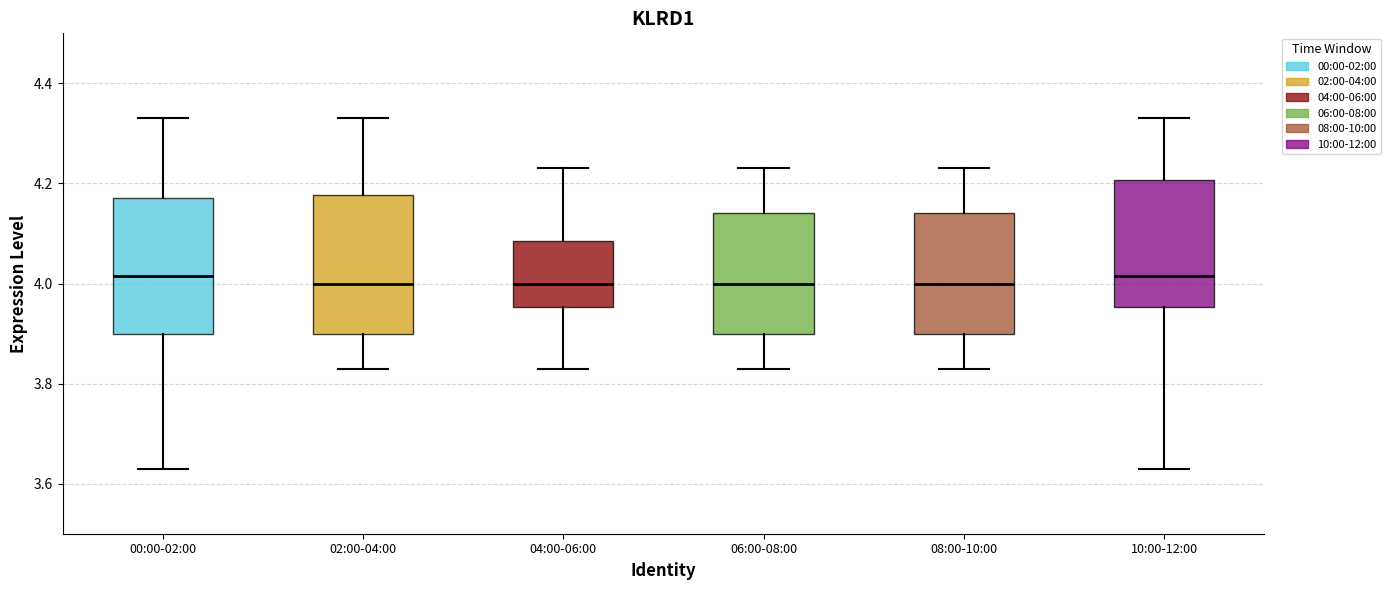

Where is the upper edge of the box for 06:00-08:00 on the y-axis? The values are not printed on the chart, so give them approximately, as read against the axis.

4.14